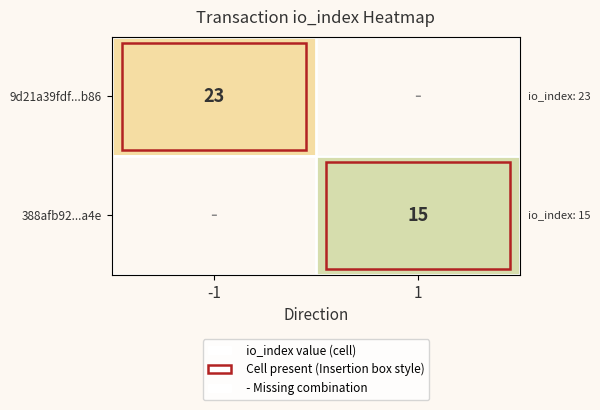

Is the value of 388afb92...a4e at 1 greater than the value of 9d21a39fdf...b86 at -1?

No